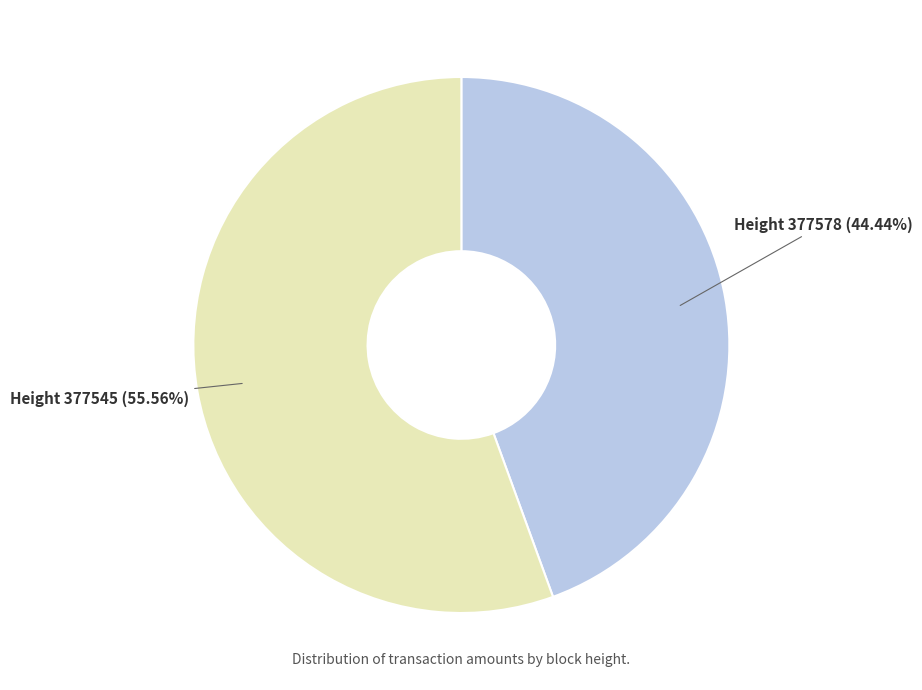

Which has a higher value, Height 377578 (44.44%) or Height 377545 (55.56%)?

Height 377545 (55.56%)